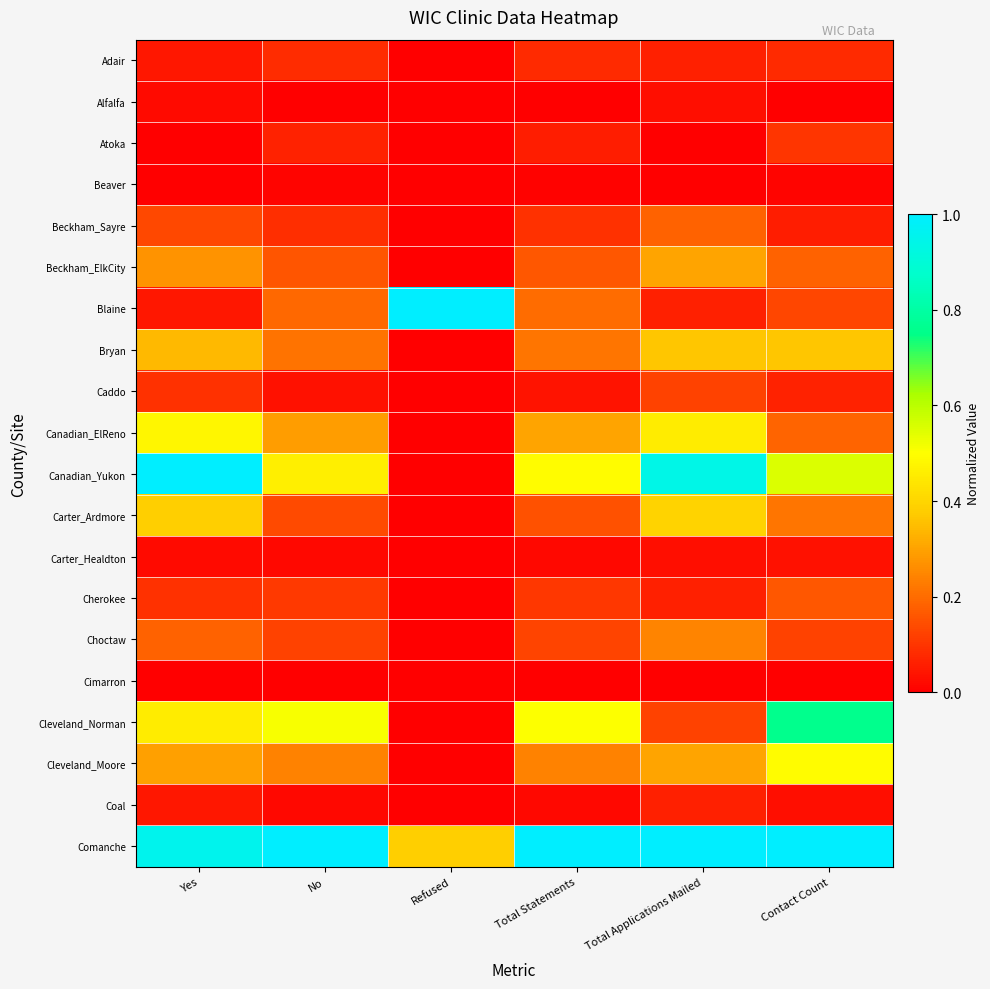

Reading left to right, extract all data points from this chart.

Adair: Yes=0.0	No=0.1	Refused=0.0	Total Statements=0.1	Total Applications Mailed=0.1	Contact Count=0.1
Alfalfa: Yes=0.0	No=0.0	Refused=0.0	Total Statements=0.0	Total Applications Mailed=0.0	Contact Count=0.0
Atoka: Yes=0.0	No=0.1	Refused=0.0	Total Statements=0.1	Total Applications Mailed=0.0	Contact Count=0.1
Beaver: Yes=0.0	No=0.0	Refused=0.0	Total Statements=0.0	Total Applications Mailed=0.0	Contact Count=0.0
Beckham_Sayre: Yes=0.1	No=0.1	Refused=0.0	Total Statements=0.1	Total Applications Mailed=0.2	Contact Count=0.1
Beckham_ElkCity: Yes=0.3	No=0.2	Refused=0.0	Total Statements=0.2	Total Applications Mailed=0.3	Contact Count=0.2
Blaine: Yes=0.0	No=0.2	Refused=1.0	Total Statements=0.2	Total Applications Mailed=0.1	Contact Count=0.1
Bryan: Yes=0.3	No=0.2	Refused=0.0	Total Statements=0.2	Total Applications Mailed=0.4	Contact Count=0.4
Caddo: Yes=0.1	No=0.0	Refused=0.0	Total Statements=0.0	Total Applications Mailed=0.1	Contact Count=0.1
Canadian_ElReno: Yes=0.5	No=0.3	Refused=0.0	Total Statements=0.3	Total Applications Mailed=0.5	Contact Count=0.2
Canadian_Yukon: Yes=1.0	No=0.5	Refused=0.0	Total Statements=0.5	Total Applications Mailed=0.9	Contact Count=0.6
Carter_Ardmore: Yes=0.4	No=0.1	Refused=0.0	Total Statements=0.2	Total Applications Mailed=0.4	Contact Count=0.2
Carter_Healdton: Yes=0.0	No=0.0	Refused=0.0	Total Statements=0.0	Total Applications Mailed=0.0	Contact Count=0.0
Cherokee: Yes=0.1	No=0.1	Refused=0.0	Total Statements=0.1	Total Applications Mailed=0.1	Contact Count=0.2
Choctaw: Yes=0.2	No=0.1	Refused=0.0	Total Statements=0.1	Total Applications Mailed=0.2	Contact Count=0.1
Cimarron: Yes=0.0	No=0.0	Refused=0.0	Total Statements=0.0	Total Applications Mailed=0.0	Contact Count=0.0
Cleveland_Norman: Yes=0.5	No=0.5	Refused=0.0	Total Statements=0.5	Total Applications Mailed=0.1	Contact Count=0.8
Cleveland_Moore: Yes=0.3	No=0.2	Refused=0.0	Total Statements=0.2	Total Applications Mailed=0.3	Contact Count=0.5
Coal: Yes=0.0	No=0.0	Refused=0.0	Total Statements=0.0	Total Applications Mailed=0.1	Contact Count=0.0
Comanche: Yes=1.0	No=1.0	Refused=0.4	Total Statements=1.0	Total Applications Mailed=1.0	Contact Count=1.0